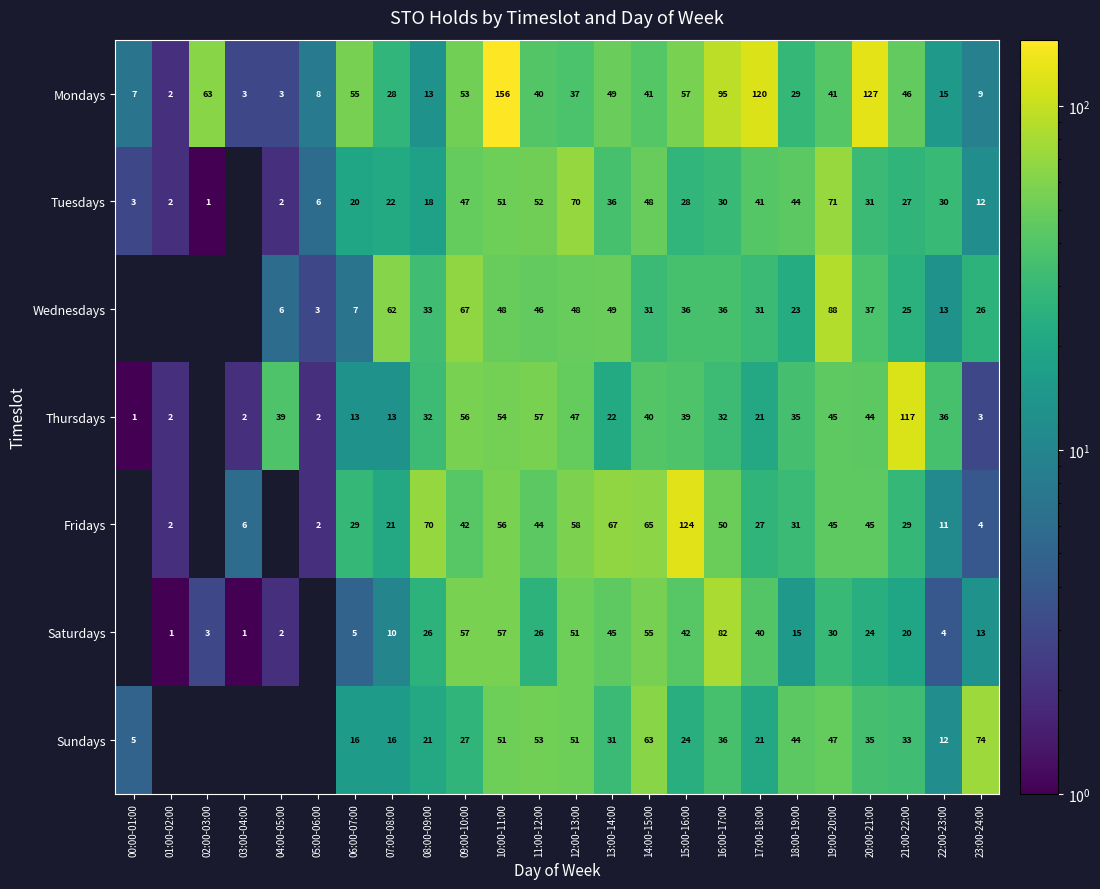

What is the sum of the Fridays values at 08:00-09:00 and 12:00-13:00?

128